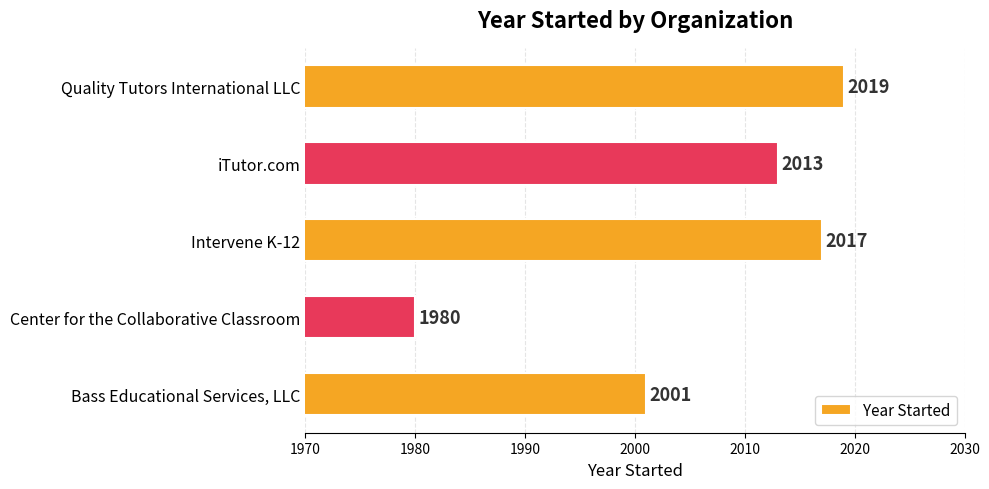

How many values are below 2013?

2